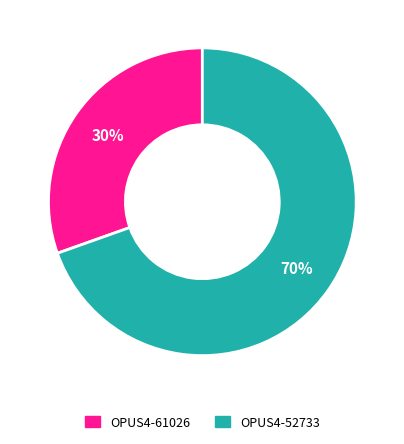

To the nearest percent, what percentage of the pie is OPUS4-52733?

70%